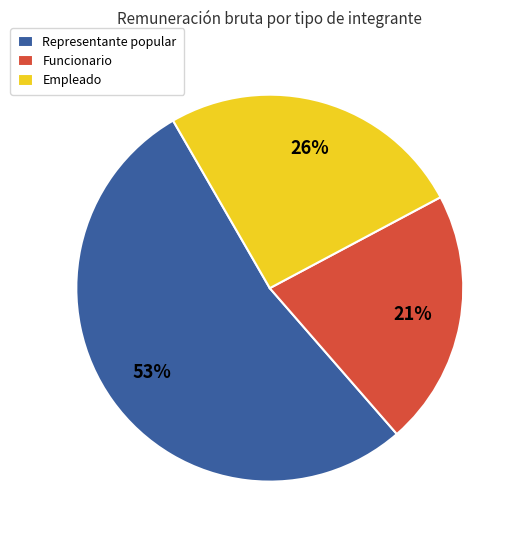

To the nearest percent, what is the combined percentage of Representante popular and Empleado?

79%